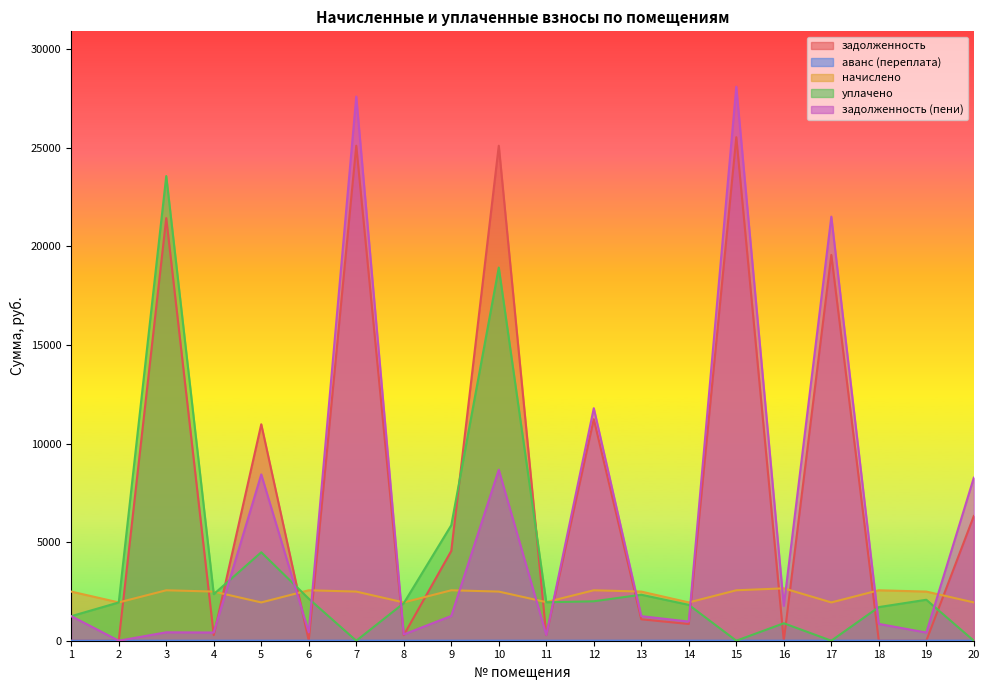

List the series in order of their peak value, highest first.

задолженность (пени), задолженность, уплачено, начислено, аванс (переплата)